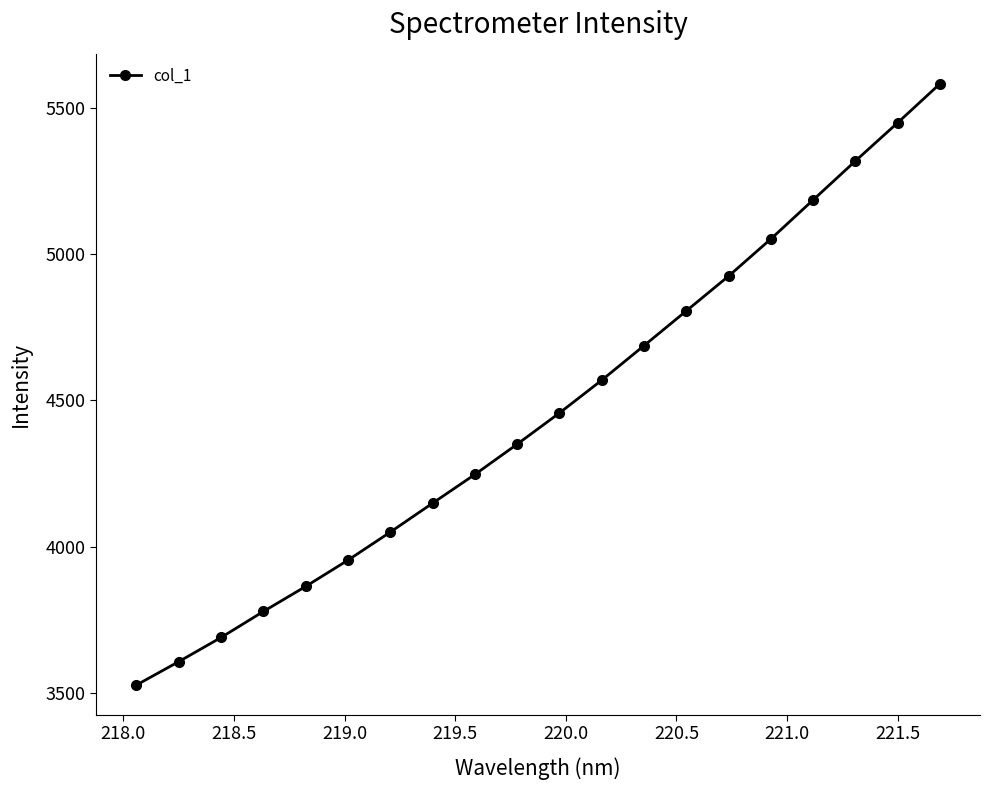

What is the value of the 10th point from the left?

4349.7